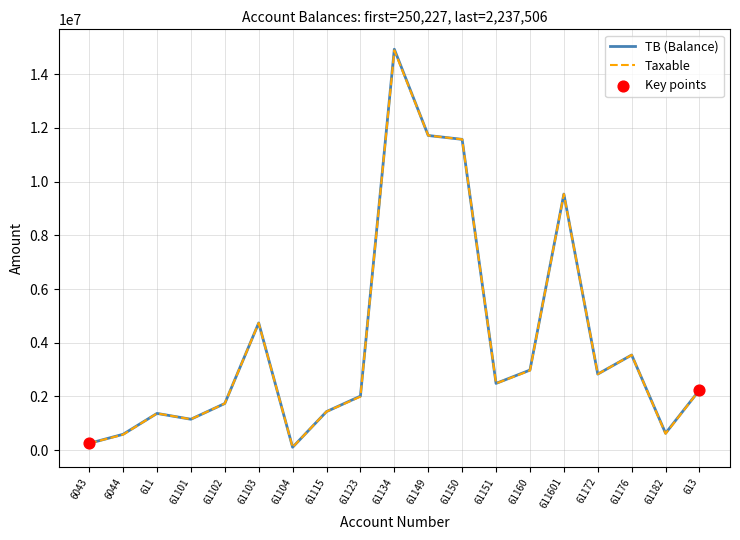

Which series has the widest spread of values?

TB (Balance)